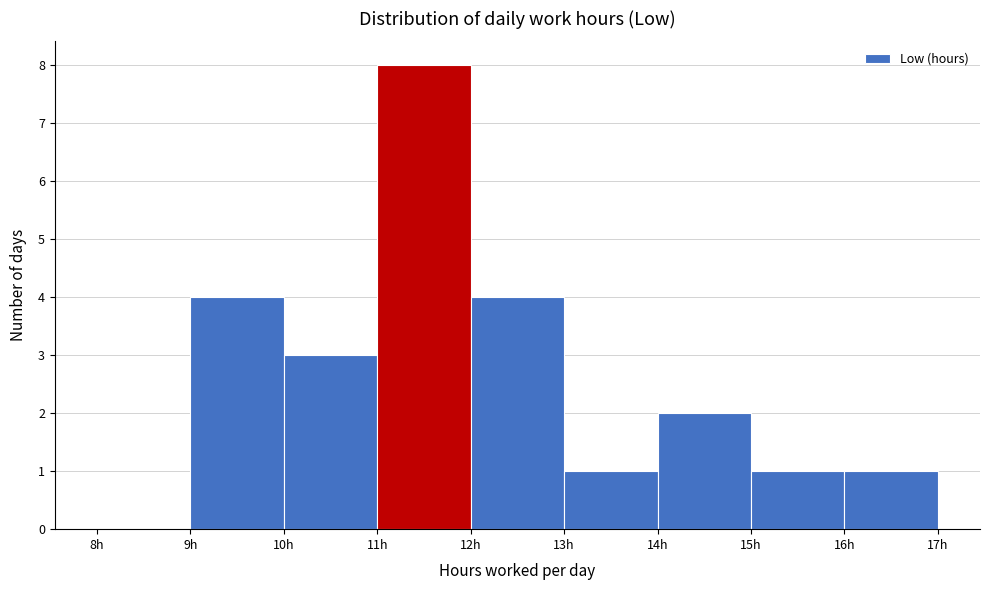

How tall is the bar that spans 10 to 11 on the x-axis? The values are not printed on the chart, so give them approximately, as read against the axis.

3